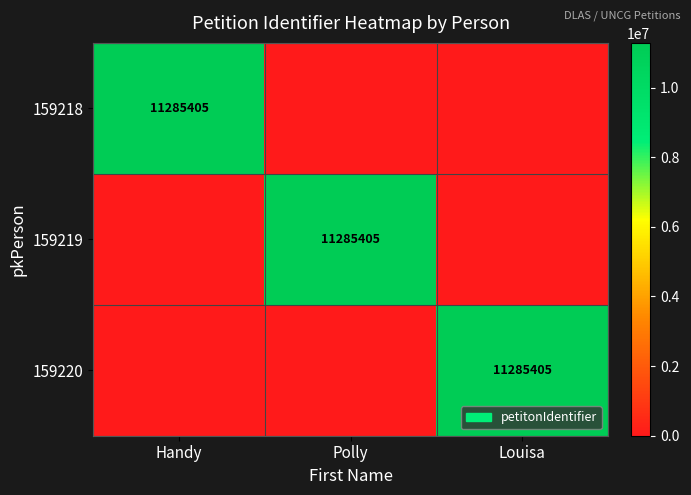

At which category is the sum across all series the highest?

Handy